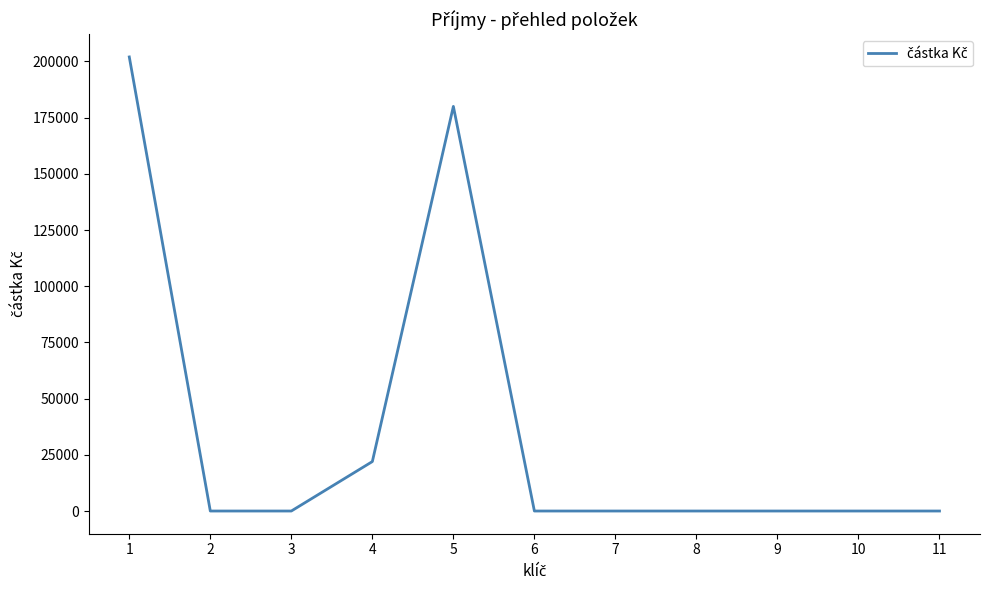

What is the greatest value displayed?

202000